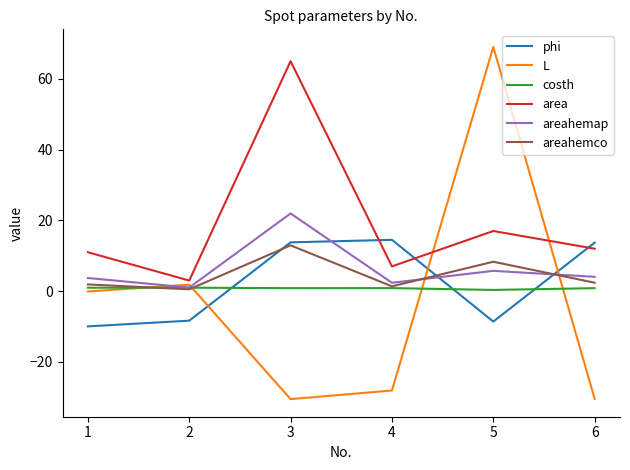

What is the maximum value shown in the chart?

69.0